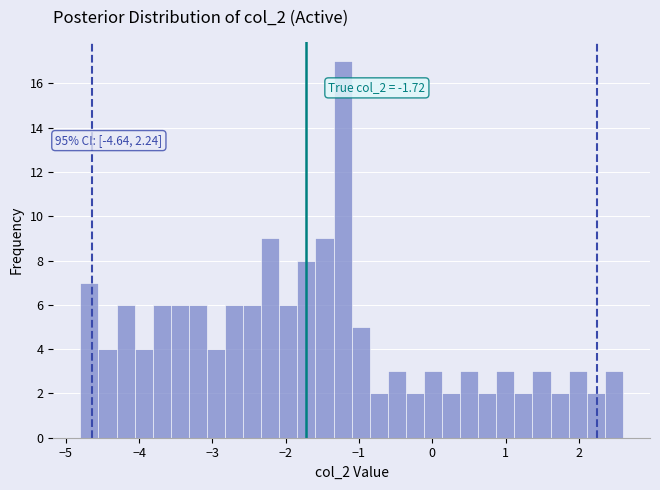

Around what value on the x-axis is the tallest bar? Give the approximate position of its centre, as read against the axis.

-1.2